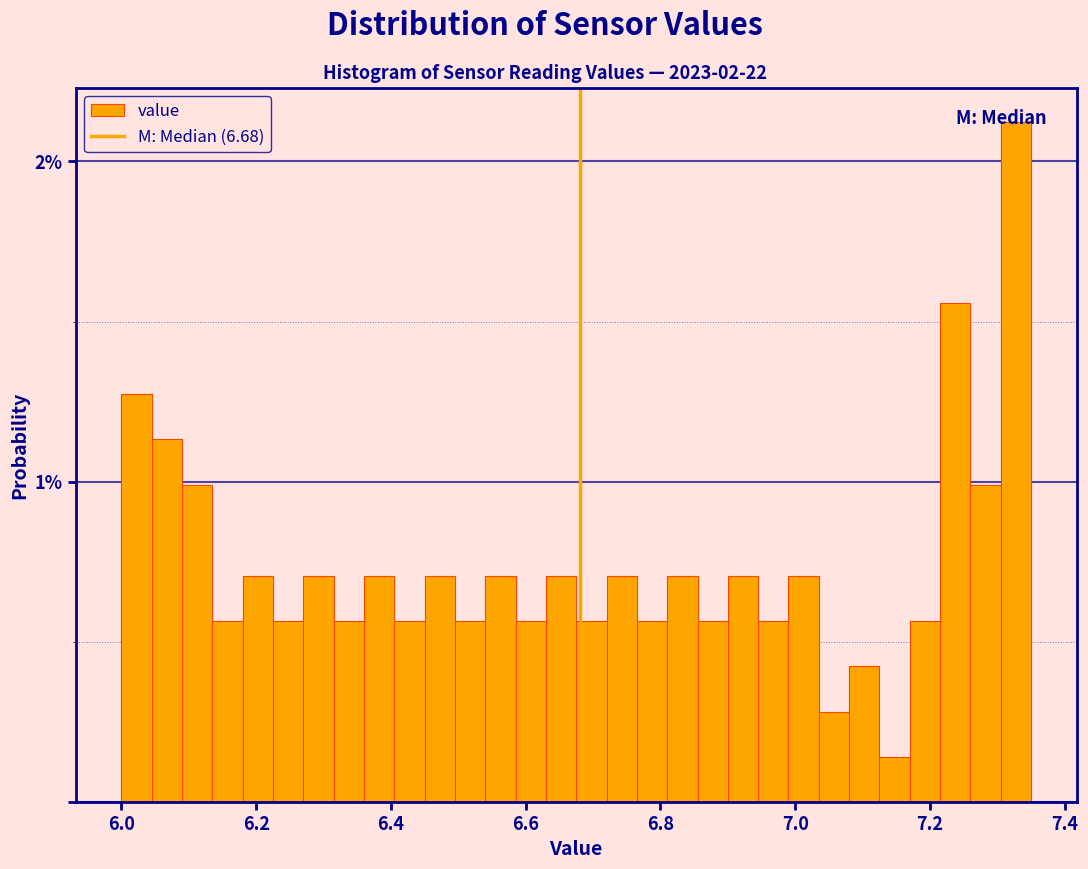

Around what value on the x-axis is the tallest bar? Give the approximate position of its centre, as read against the axis.

7.32